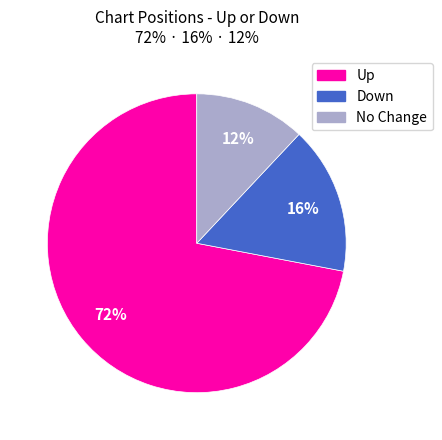

To the nearest percent, what is the average slice percentage?

33%